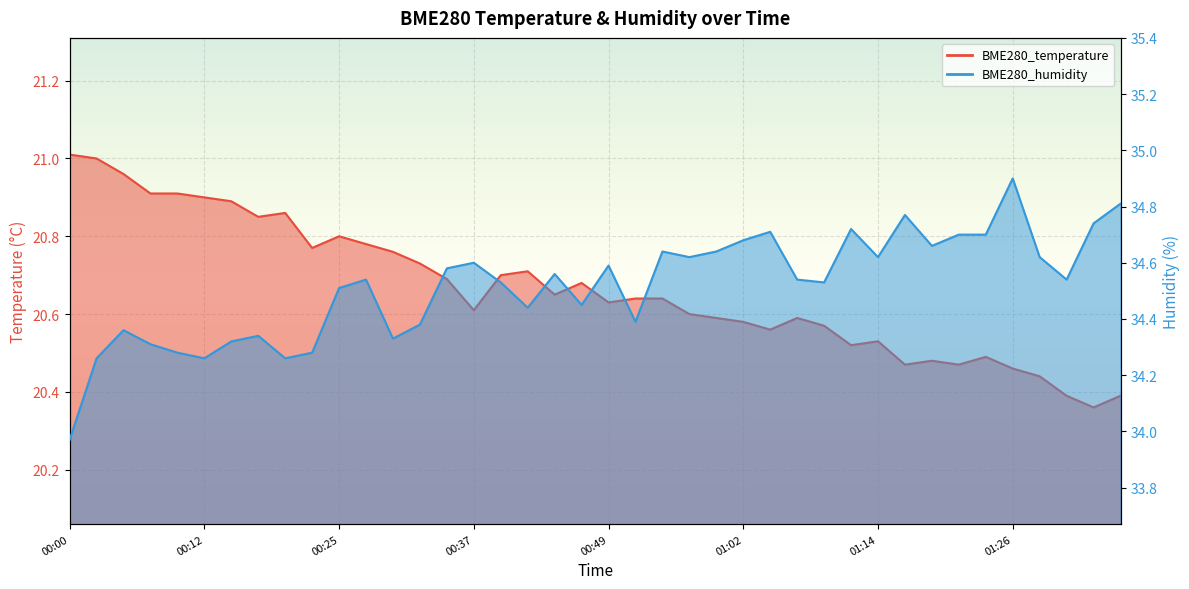

True or false: BME280_temperature and BME280_humidity intersect in this chart.

False